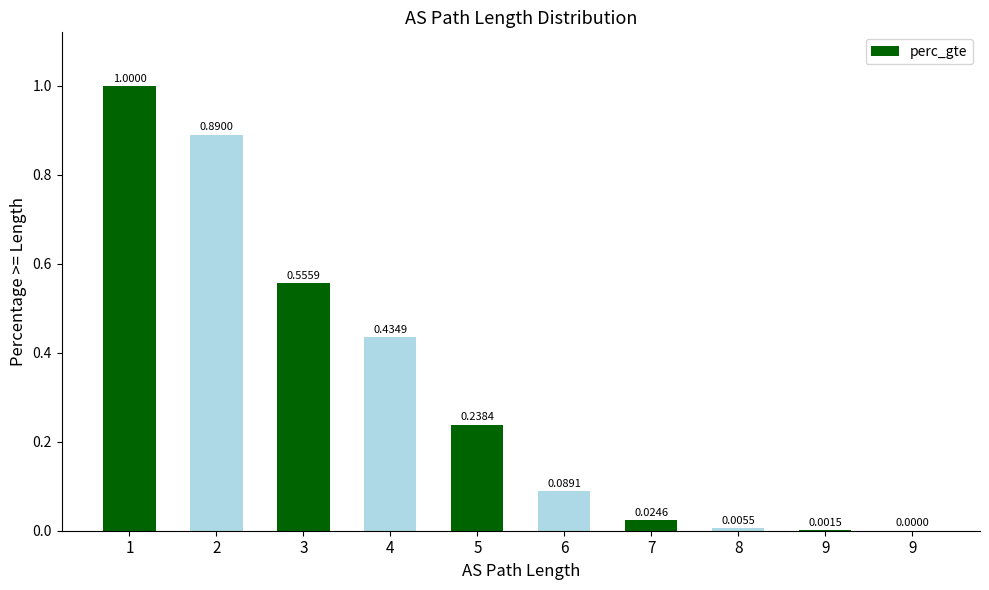

Which category has the highest value across all series?

1